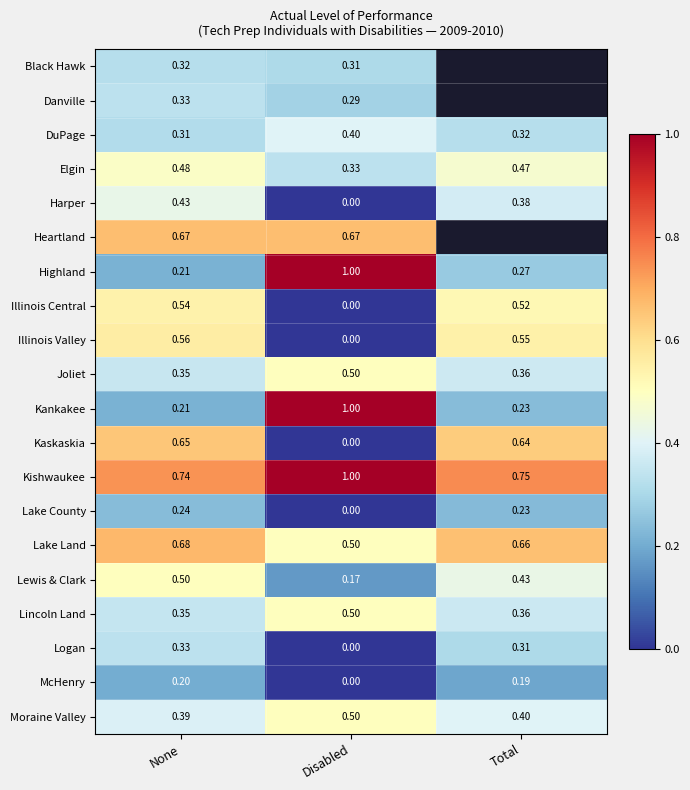

Which category has the lowest value in the Logan series?

Disabled